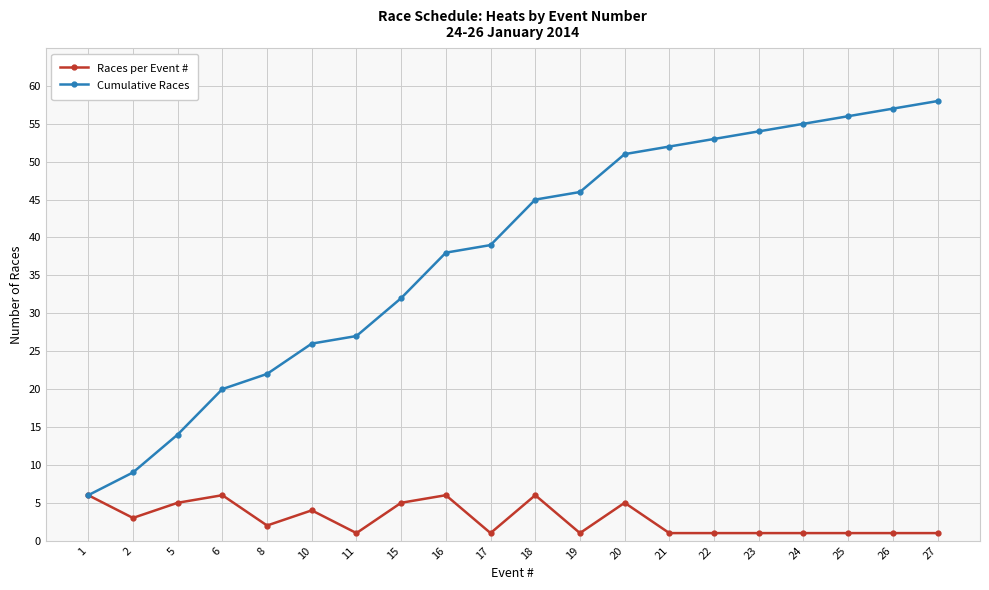

Is the value of Races per Event # at 10 greater than the value of Cumulative Races at 10?

No